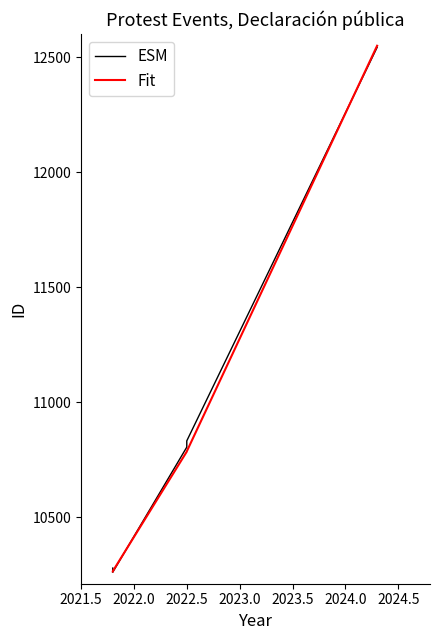

Does the chart have visible grid lines?

No